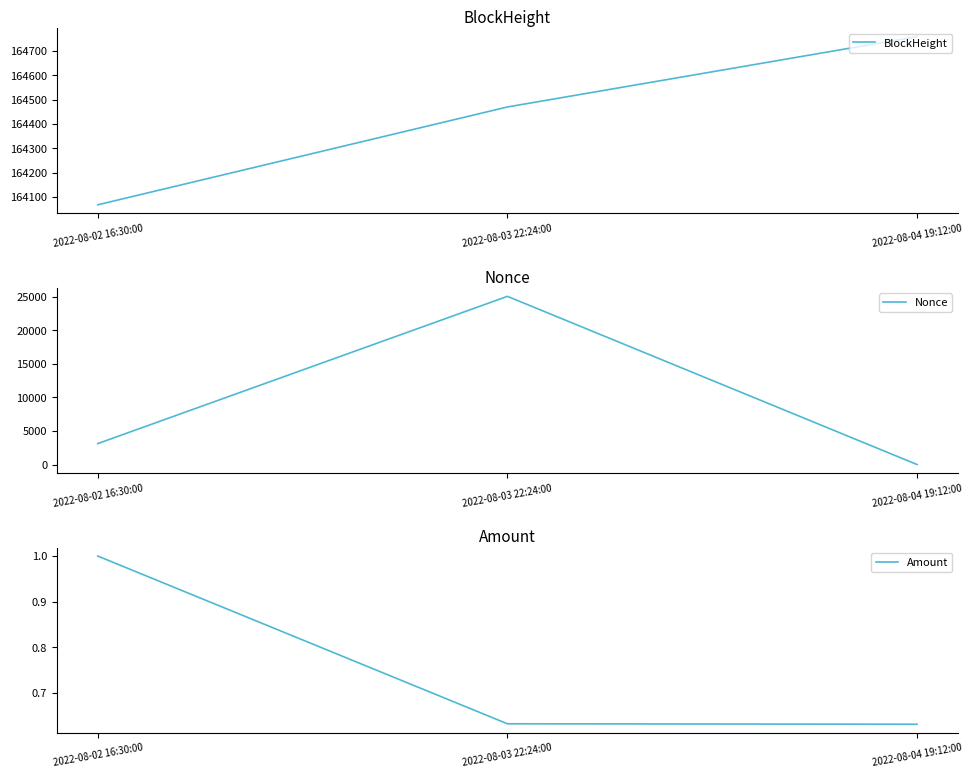

What is the spread (max minus min) of values at 2022-08-02 16:30:00?

164067.0